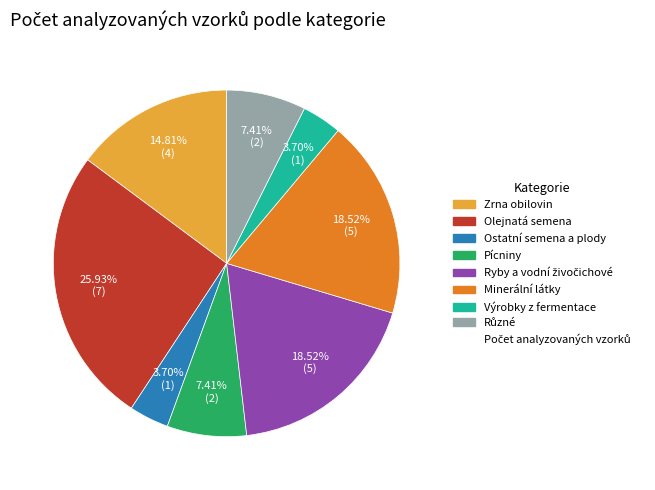

Does any single category account for the majority?

No